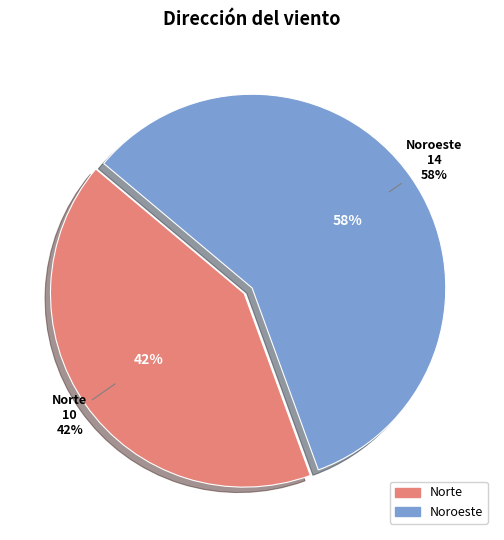

Combined, do Norte and Noroeste account for over 50%?

Yes